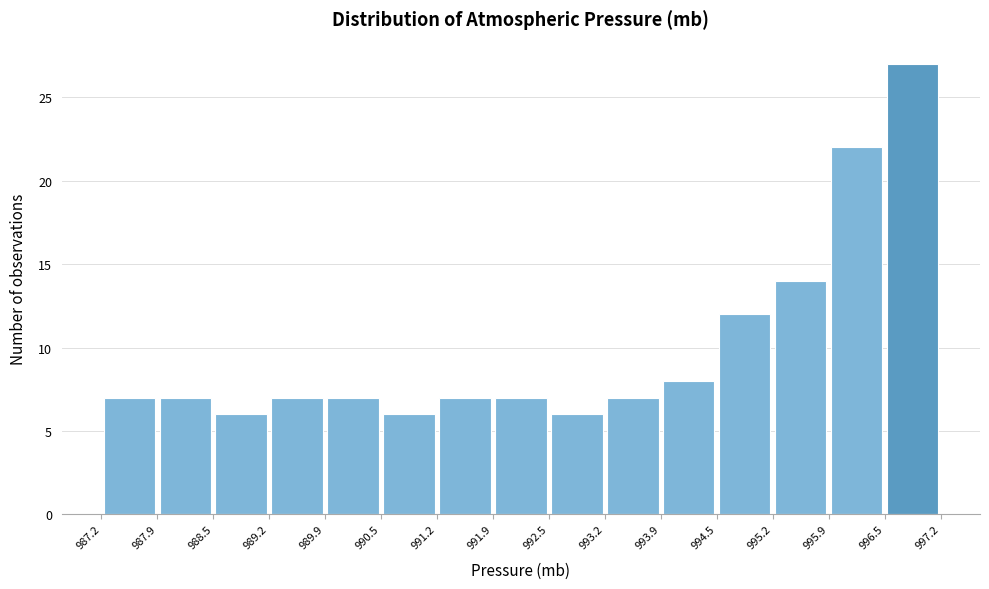

Reading left to right, list every bar in this chart as the range it spans on the x-axis followed by its height. The values are not printed on the chart, so give them approximately, as read against the axis.

987.2 to 987.9: 7
987.9 to 988.5: 7
988.5 to 989.2: 6
989.2 to 989.9: 7
989.9 to 990.5: 7
990.5 to 991.2: 6
991.2 to 991.9: 7
991.9 to 992.5: 7
992.5 to 993.2: 6
993.2 to 993.9: 7
993.9 to 994.5: 8
994.5 to 995.2: 12
995.2 to 995.9: 14
995.9 to 996.5: 22
996.5 to 997.2: 27